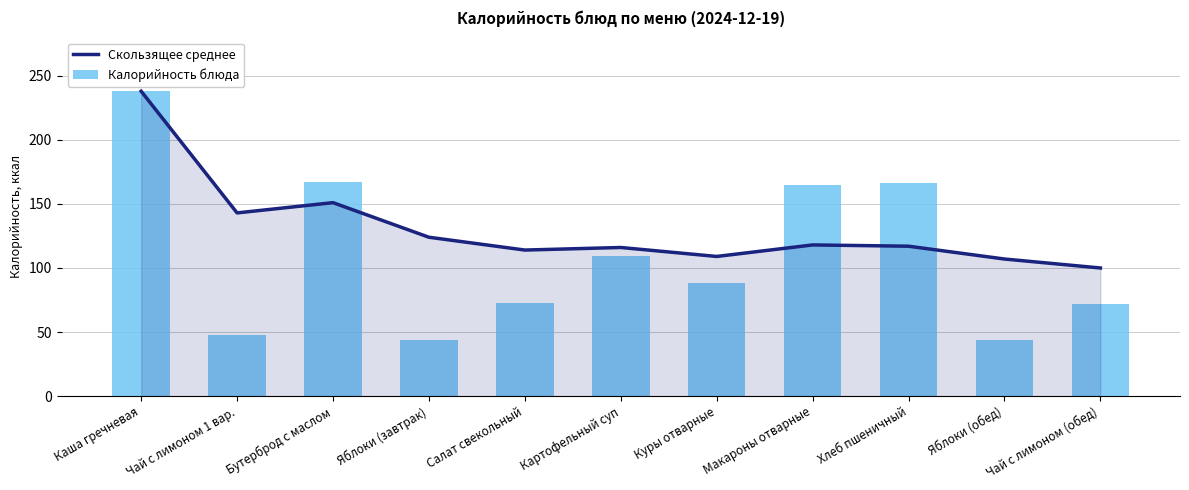

What is the difference between the second highest and minimum values in the Скользящее среднее series?

51